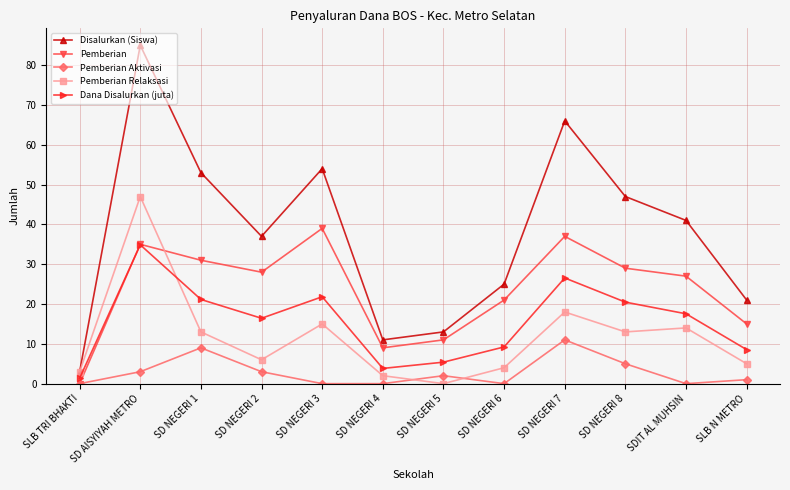

Where is the first local minimum for Pemberian Relaksasi?

SD NEGERI 2